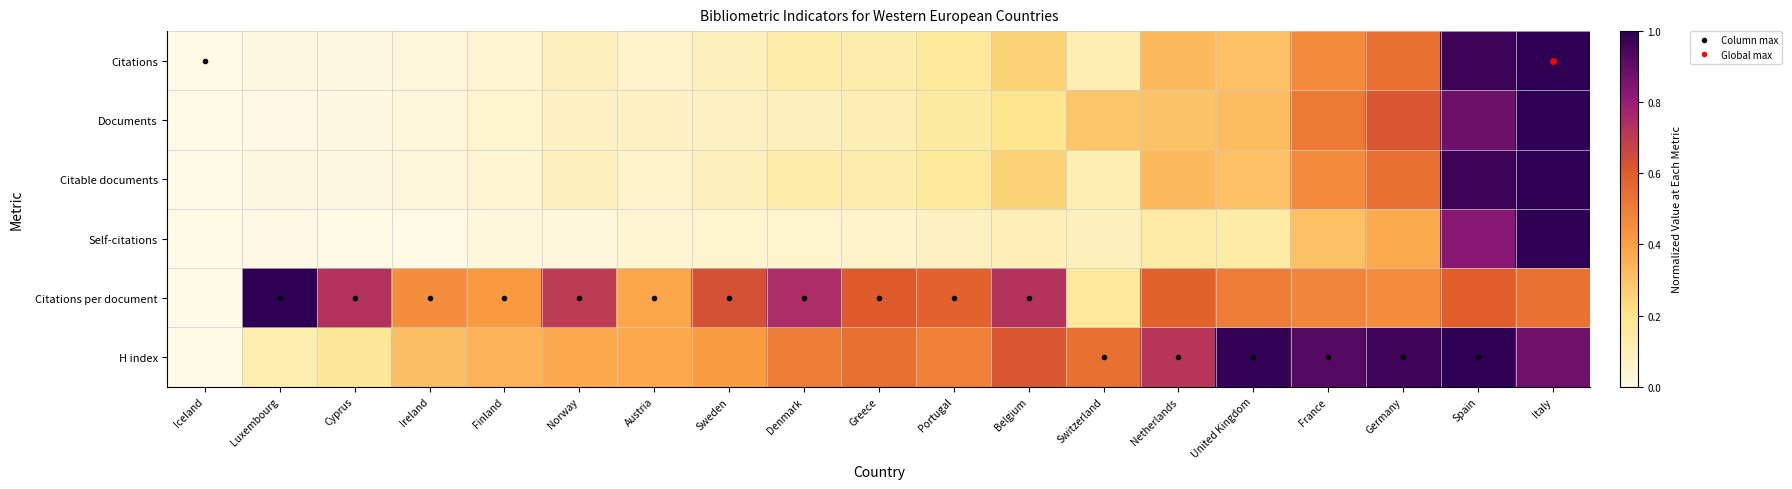

How many distinct data groups are displayed?

6